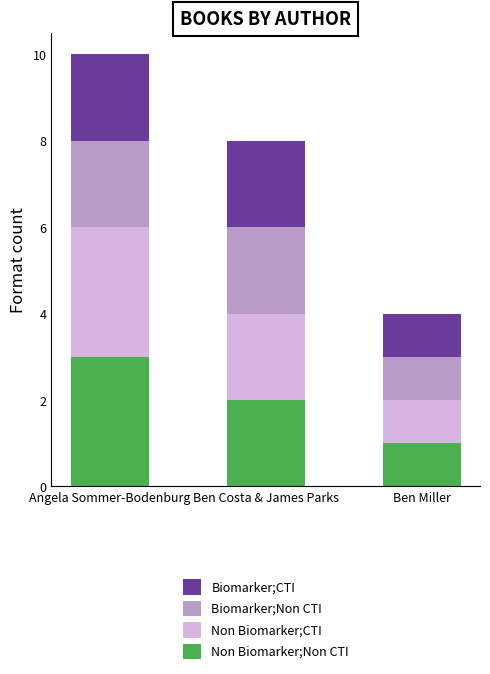

What is the total value across all series at Angela Sommer-Bodenburg?

10